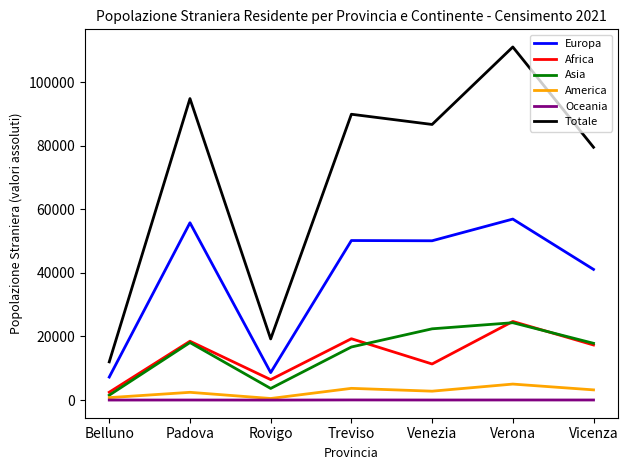

What is the sum of the Oceania values at Vicenza and Treviso?

62